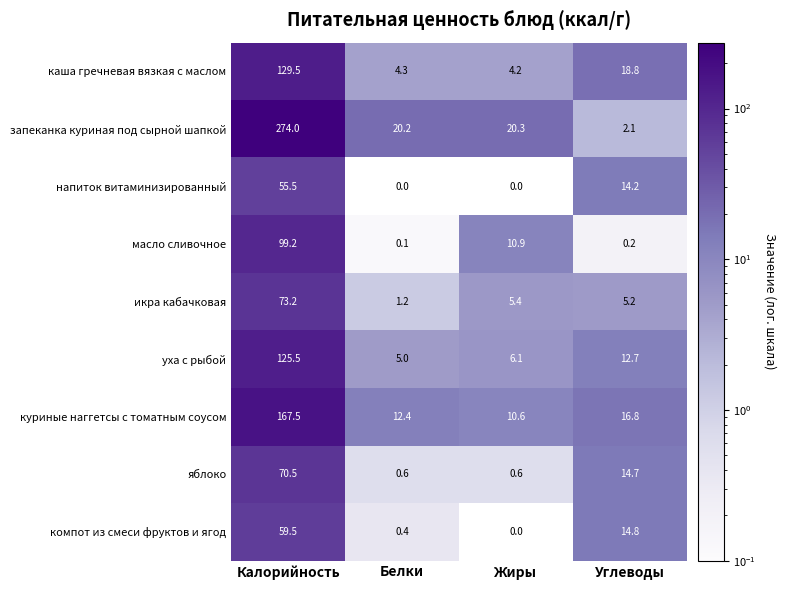

What is the sum of all яблоко values?

86.4